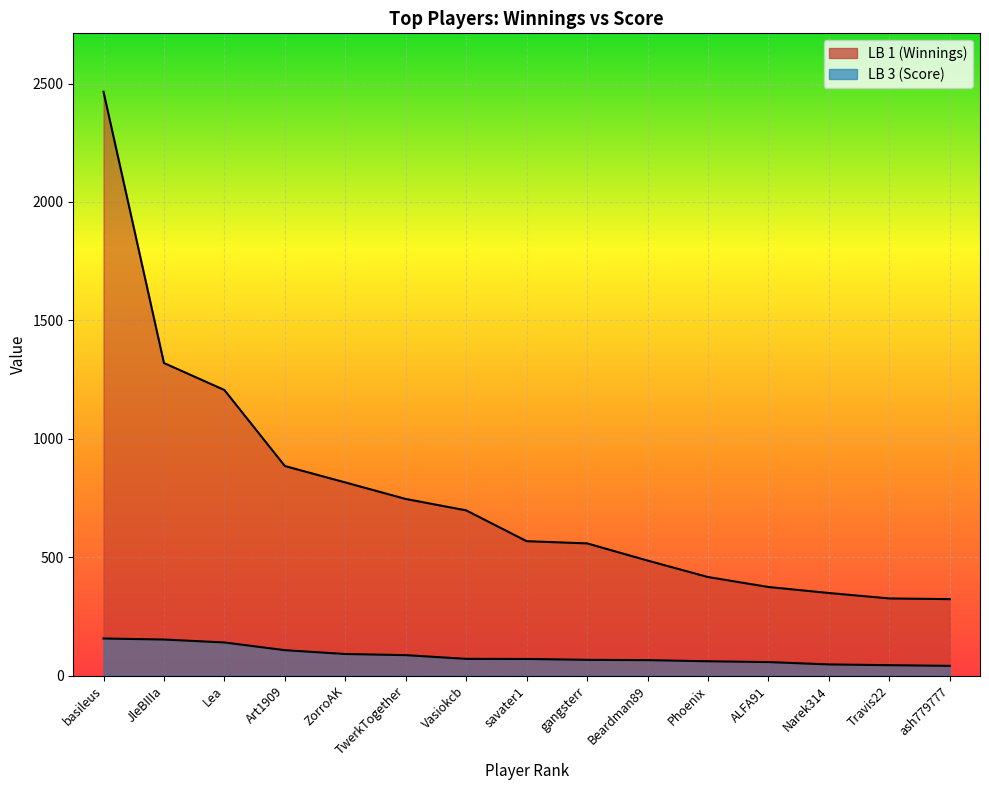

Is it true that LB 3 (Score) equals 119.6 at Vasiokcb?

False